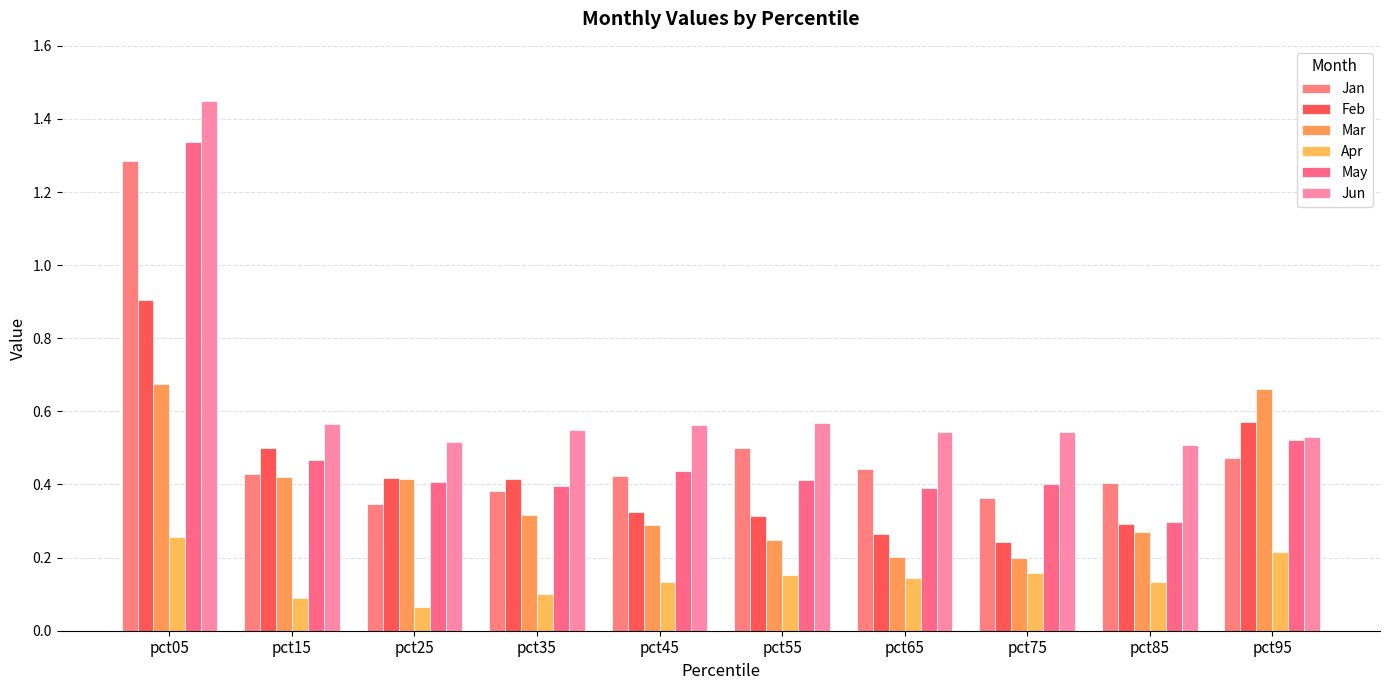

How many bars are there in total?

60